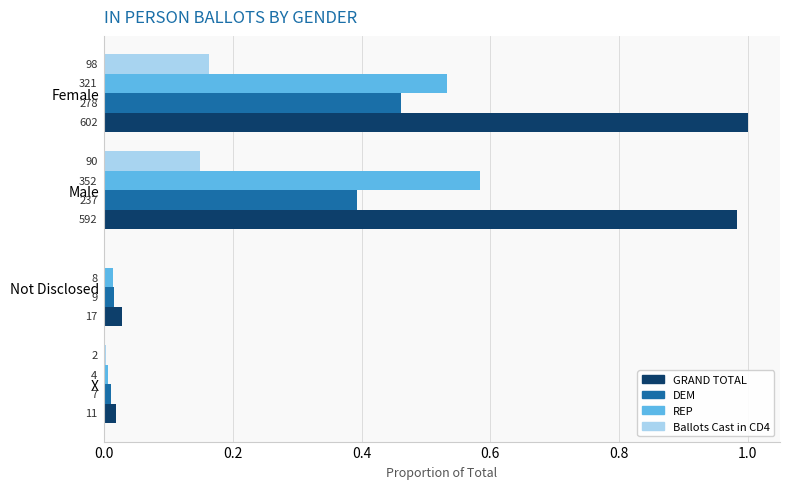

What are all the series names shown in the legend?

GRAND TOTAL, DEM, REP, Ballots Cast in CD4